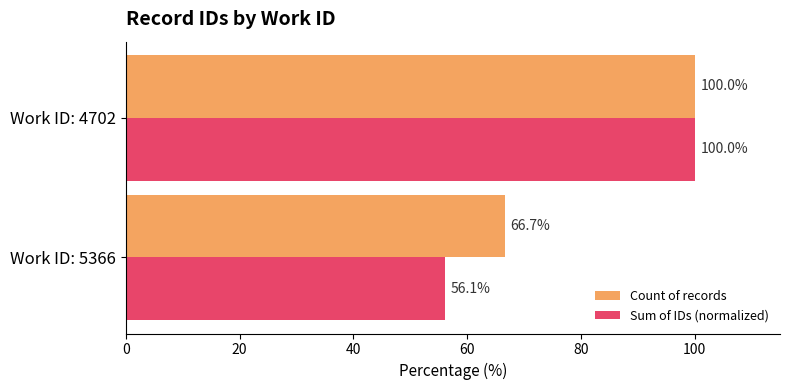

What is the difference between the maximum and minimum values in the Sum of IDs (normalized) series?

43.9